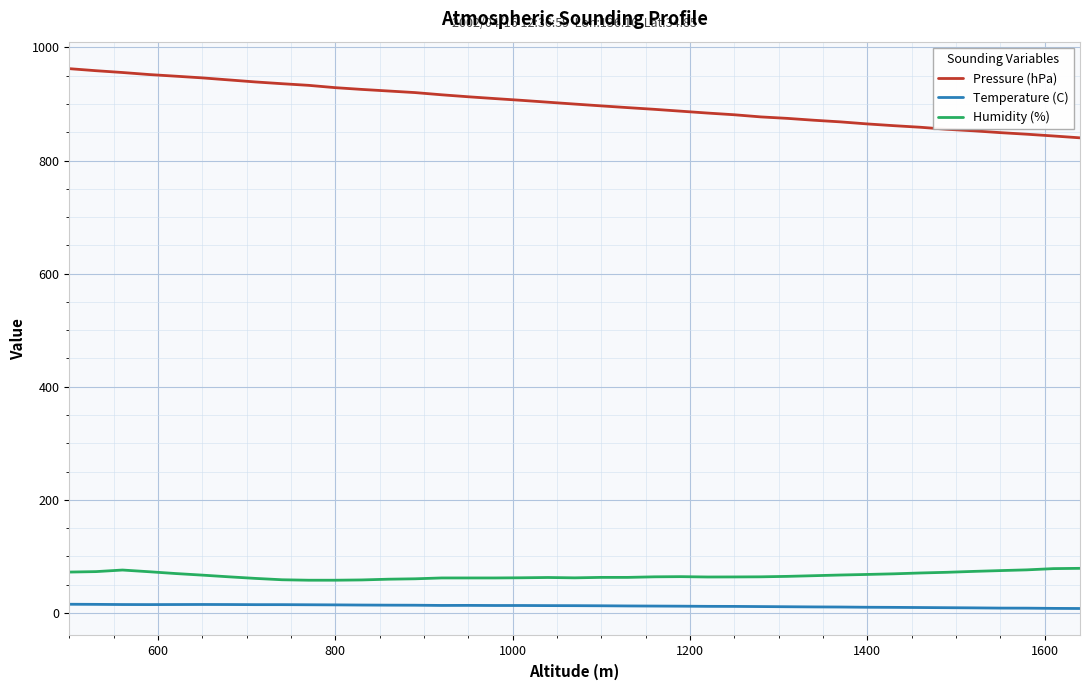

What is the lowest value of the Pressure (hPa) series?

840.1